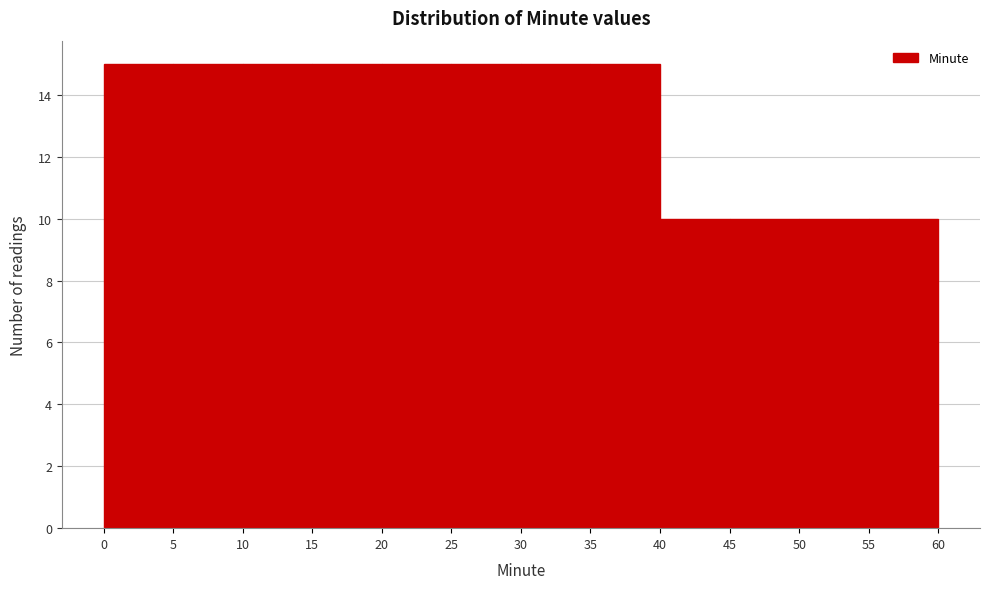

Reading left to right, list every bar in this chart as the range it spans on the x-axis followed by its height. The values are not printed on the chart, so give them approximately, as read against the axis.

0 to 5: 15
5 to 10: 15
10 to 15: 15
15 to 20: 15
20 to 25: 15
25 to 30: 15
30 to 35: 15
35 to 40: 15
40 to 45: 10
45 to 50: 10
50 to 55: 10
55 to 60: 10